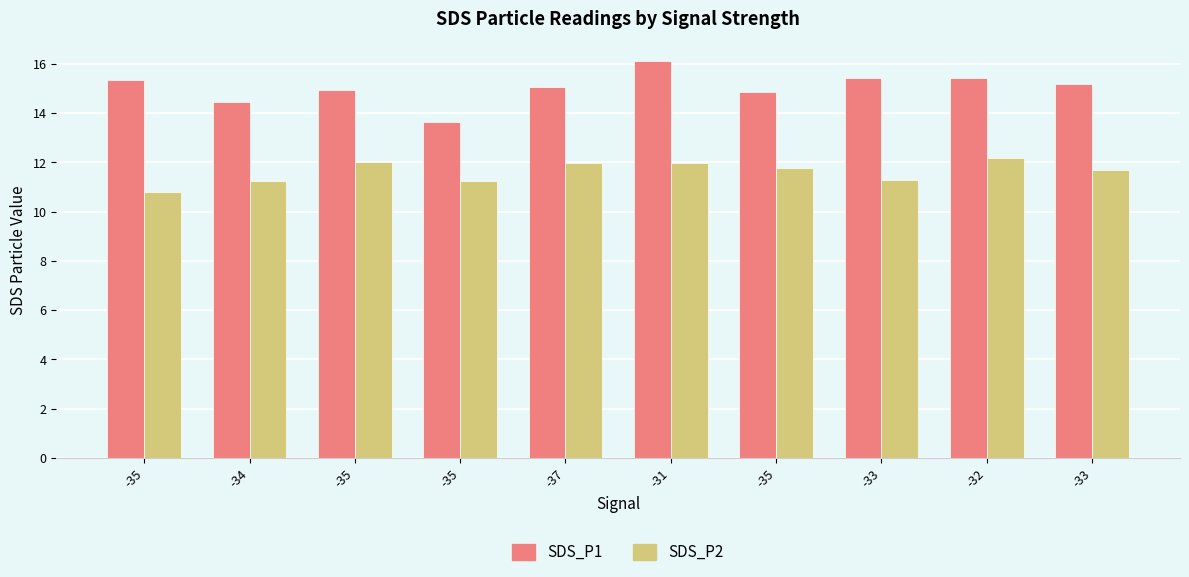

What is the sum of the SDS_P2 values at -35 and -35?

22.0